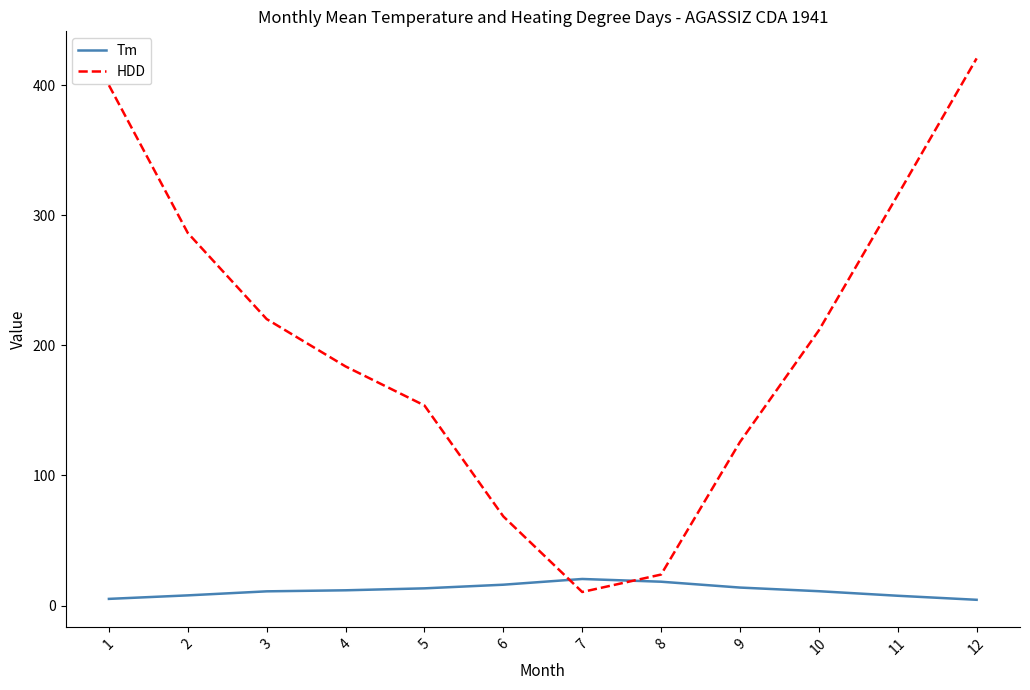

What is the total value across all series at 7?

30.8